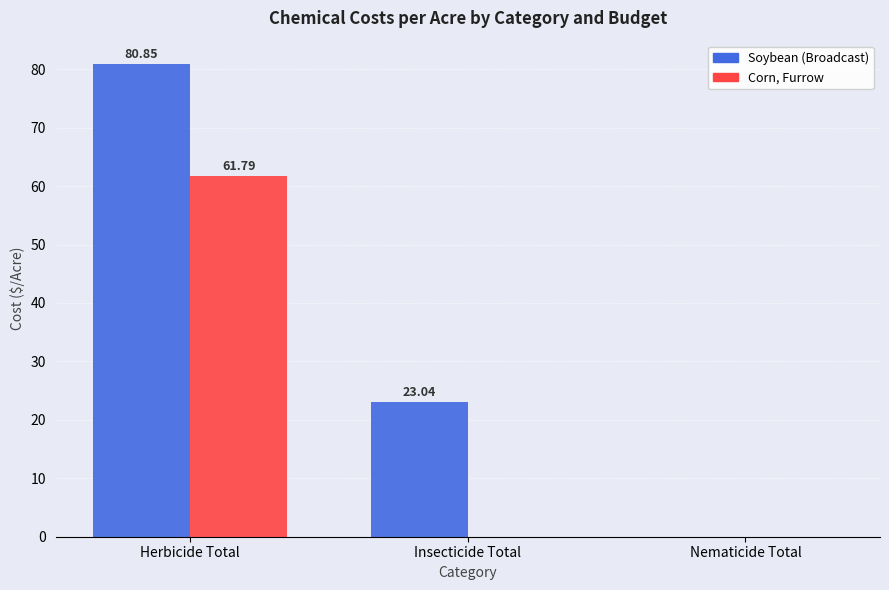

Which label corresponds to the largest value in the chart?

Herbicide Total